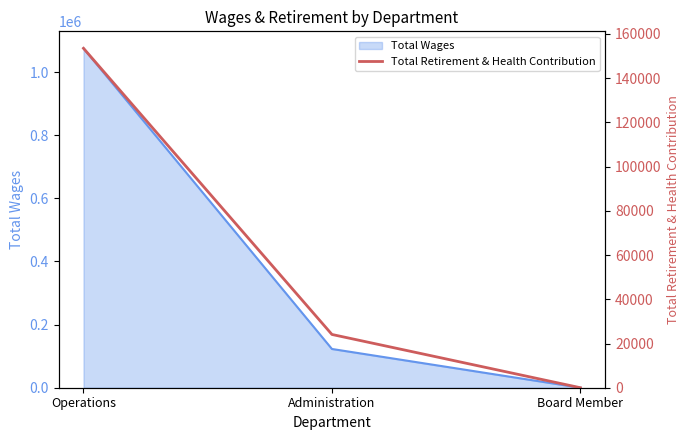

The chart shows a value of 153528 at Operations. True or false?

True